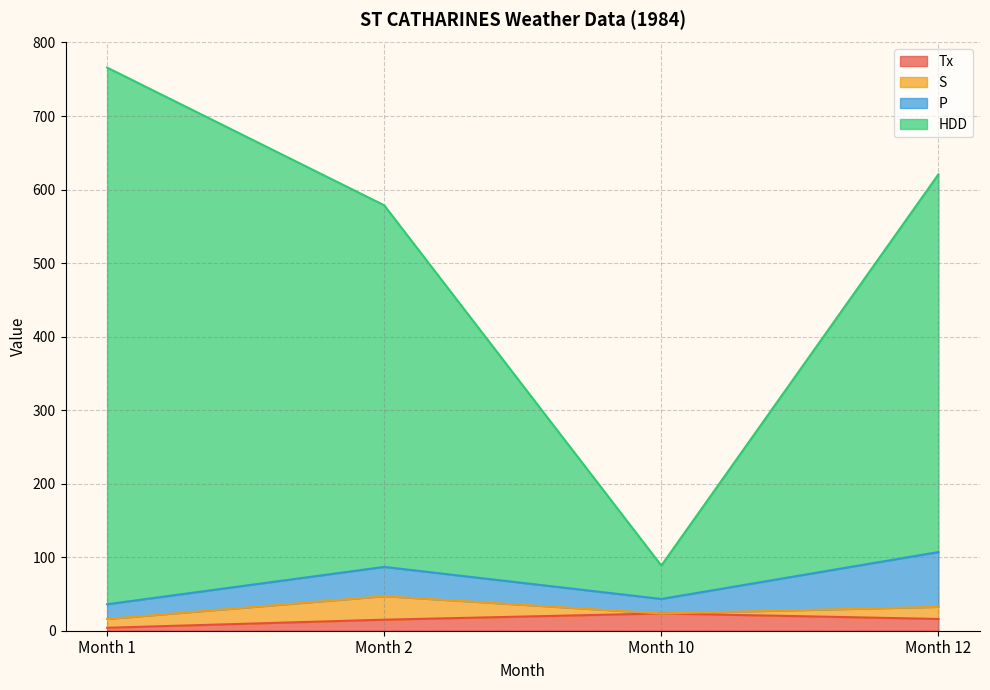

Where does the Tx series first go above 16?

Month 10